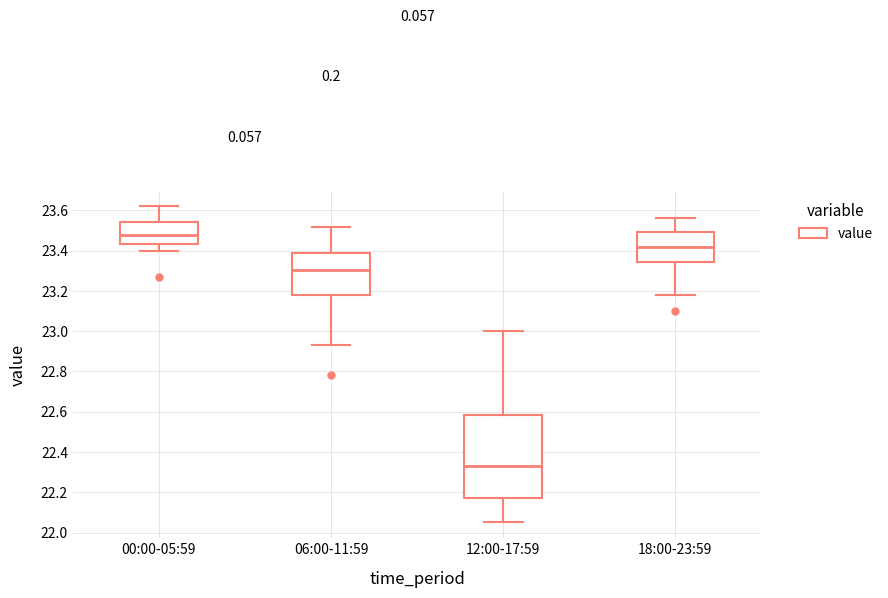

Which box has the highest median line?

00:00-05:59